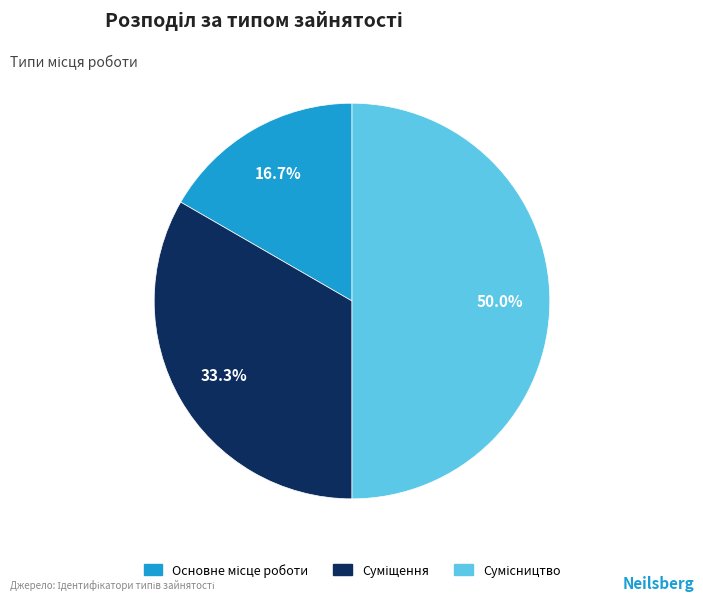

The Суміщення slice represents 38% of the pie. True or false?

False